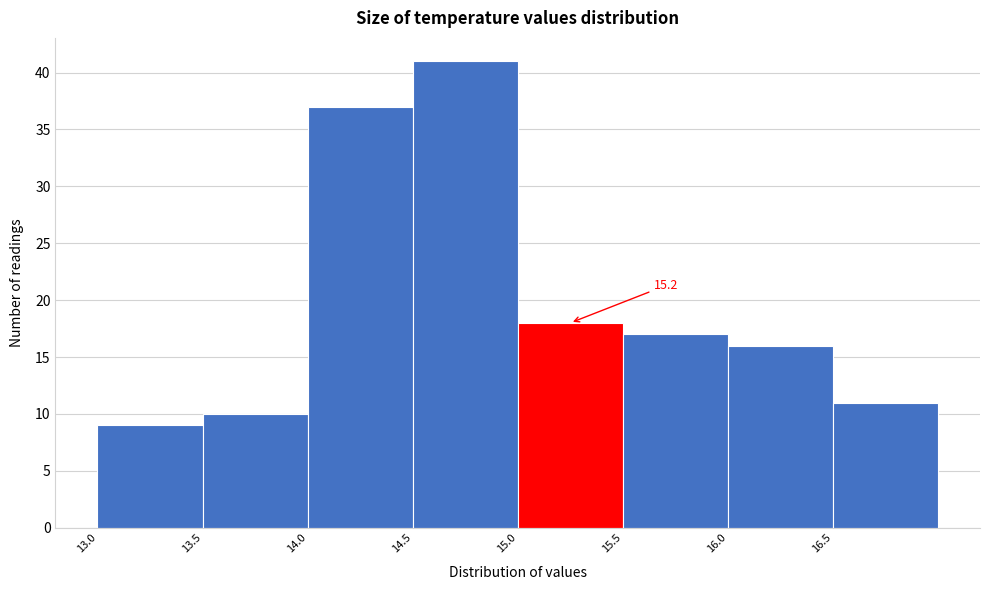

Over which range of the x-axis is the bar tallest?

14.5 to 15.0